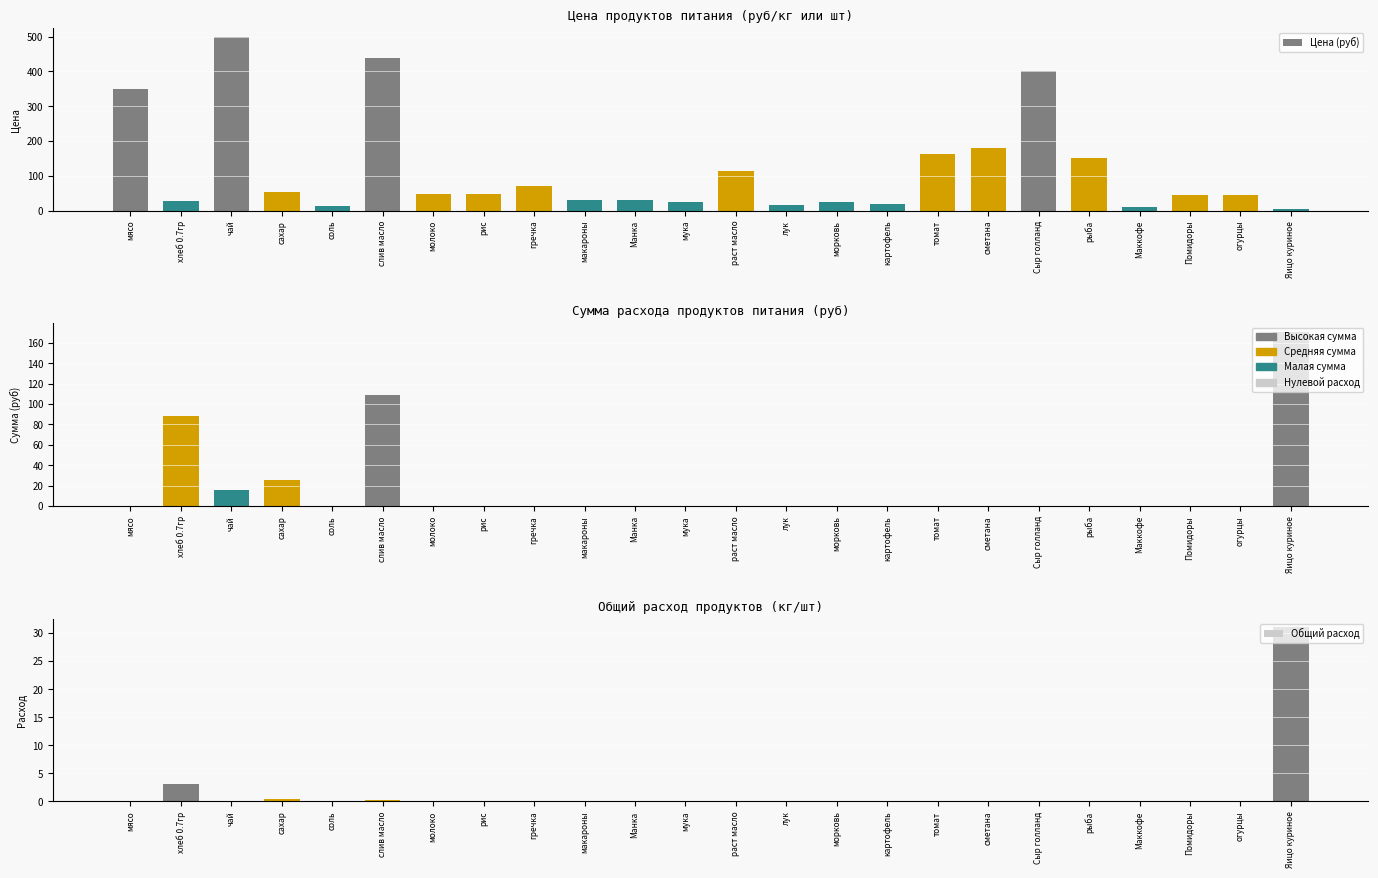

What is the greatest value displayed?

500.0